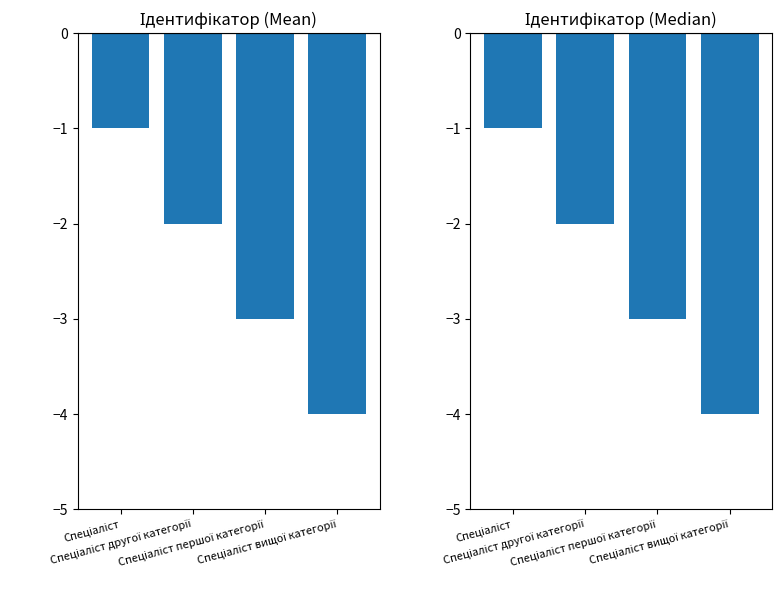

Rank the categories by value from lowest to highest.

Спеціаліст вищої категорії, Спеціаліст першої категорії, Спеціаліст другої категорії, Спеціаліст